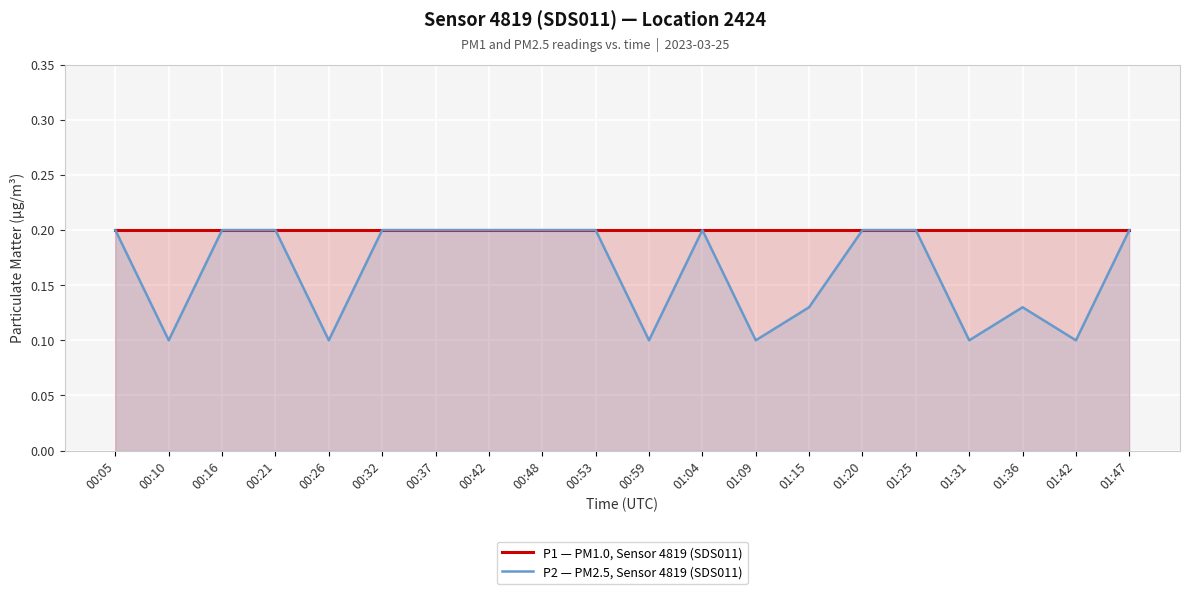

At how many categories does at least one series exceed 0?

20